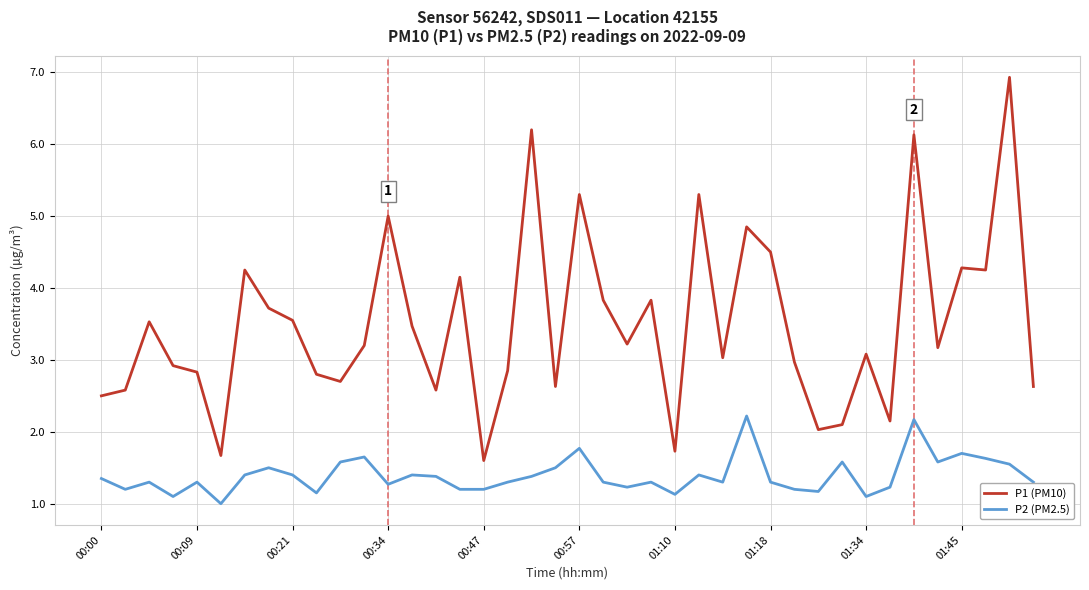

True or false: P2 (PM2.5) and P1 (PM10) intersect in this chart.

False